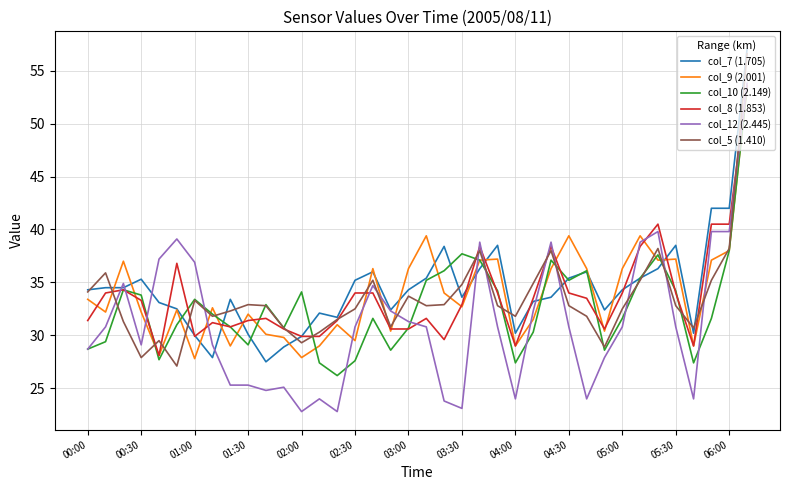

Which series has the largest total across all categories?

col_7 (1.705)